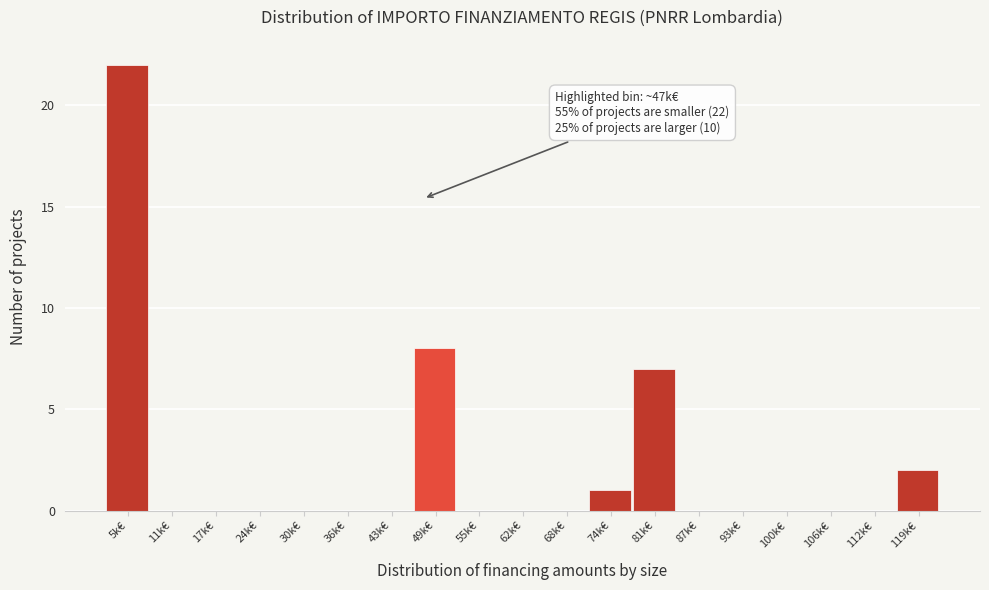

Reading left to right, what are all the values shown in this chart?

5k€=22	11k€=0	17k€=0	24k€=0	30k€=0	36k€=0	43k€=0	49k€=8	55k€=0	62k€=0	68k€=0	74k€=1	81k€=7	87k€=0	93k€=0	100k€=0	106k€=0	112k€=0	119k€=2